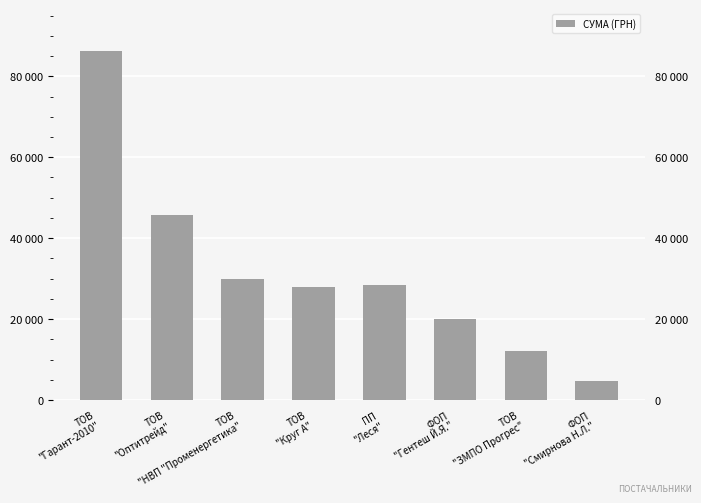

What is the greatest value displayed?

86241.7